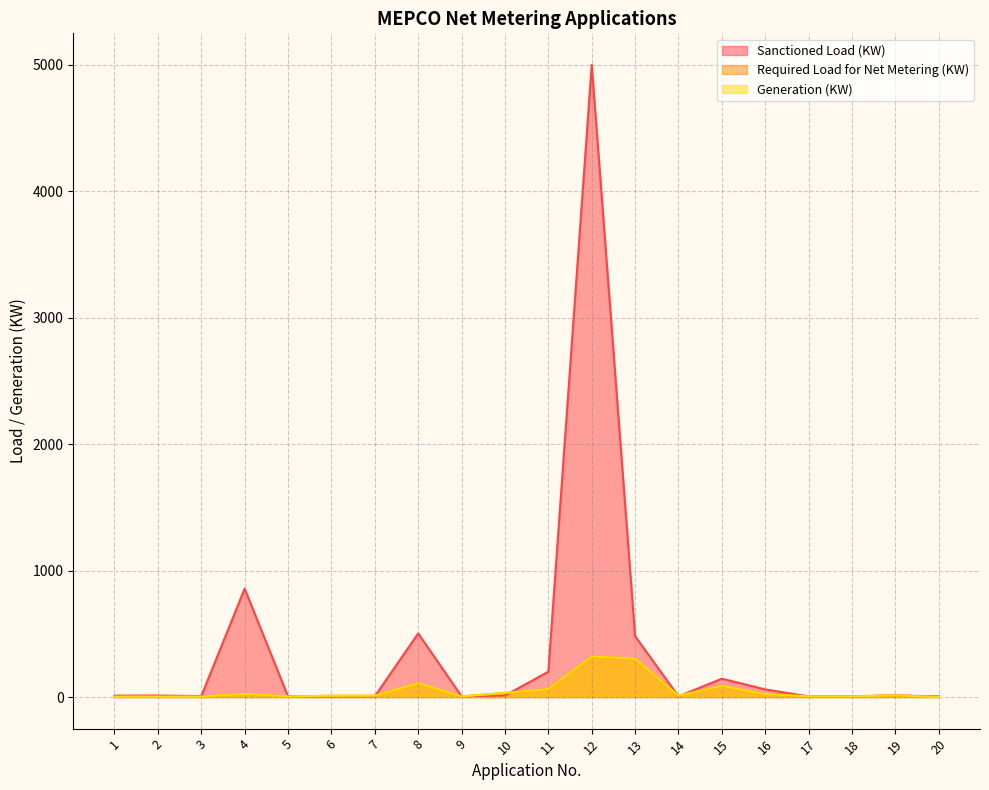

What is the average value of the Generation (KW) series?

51.9